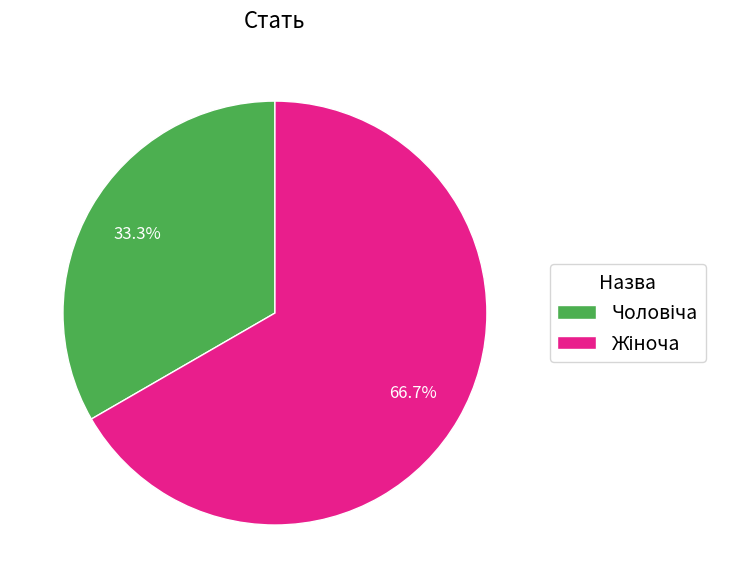

Is there any slice that represents more than half of the pie?

Yes